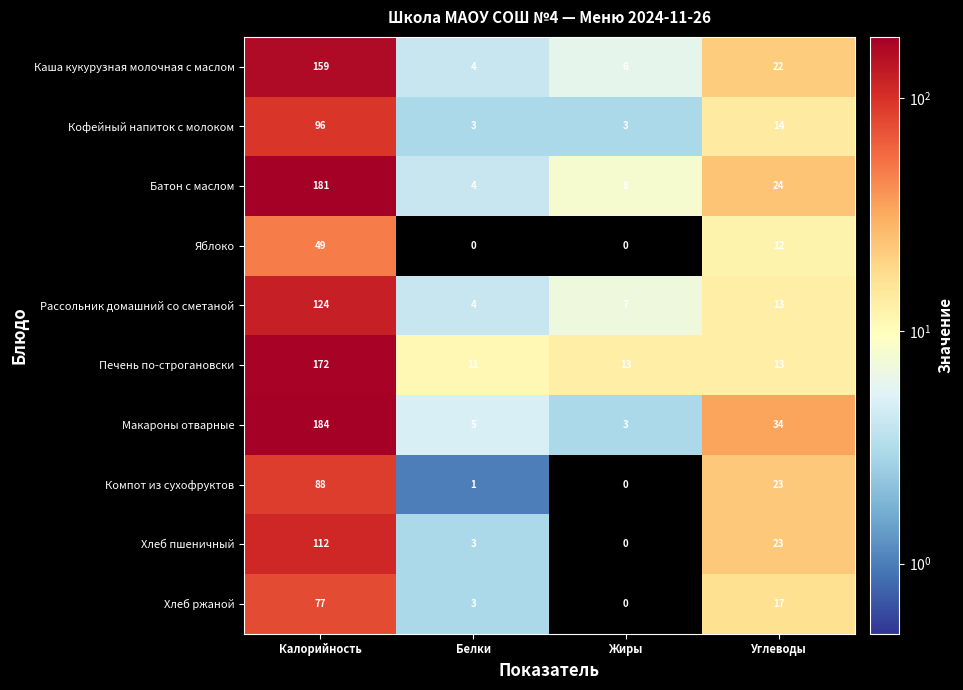

What is the difference between the highest and lowest values at Жиры?

13